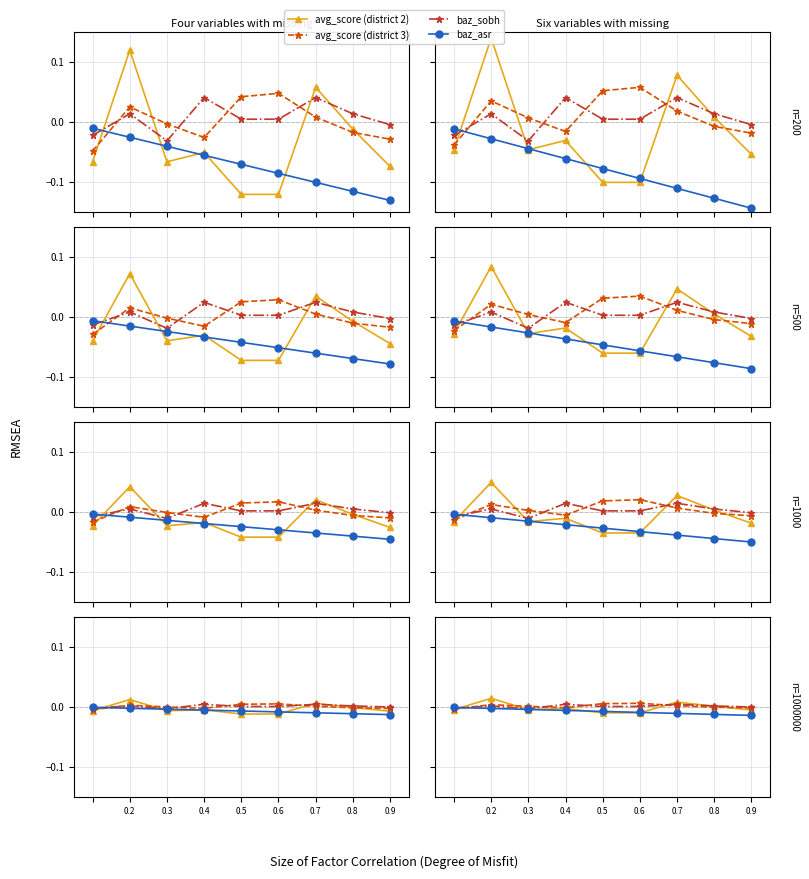

Is it true that avg_score (district 3) equals -0.0 at 1.0?

False